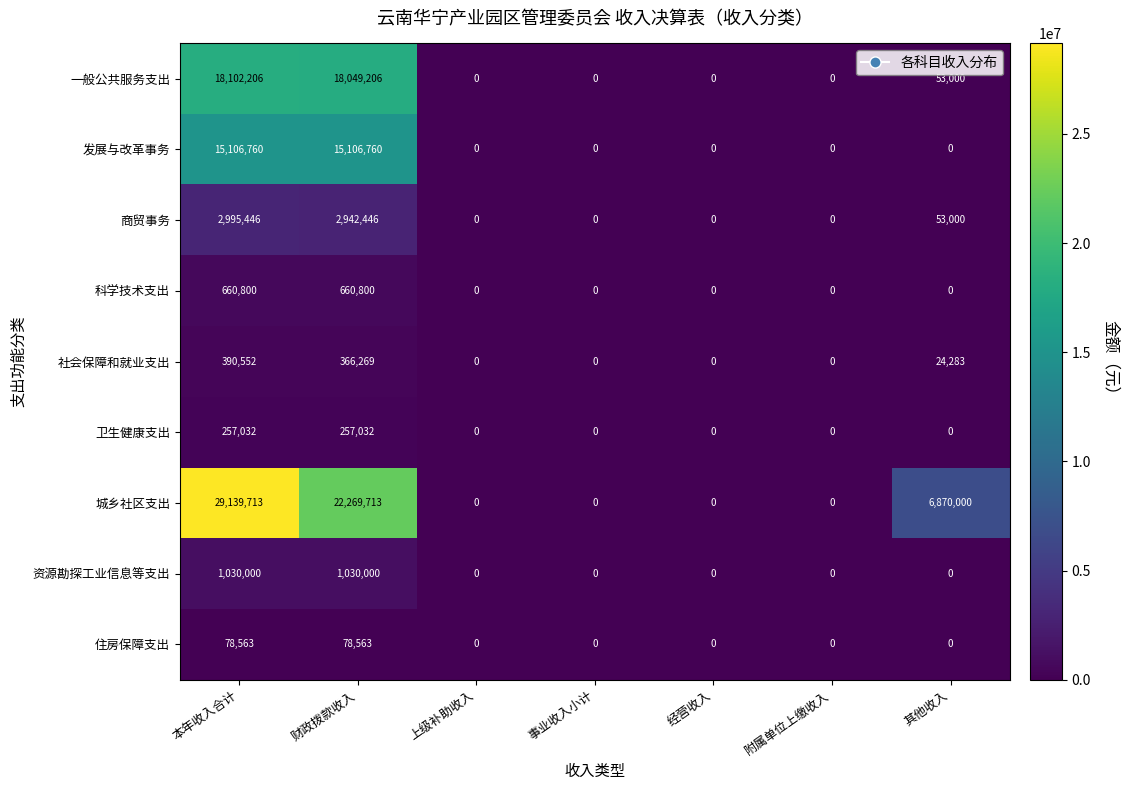

Which series has the widest spread of values?

城乡社区支出